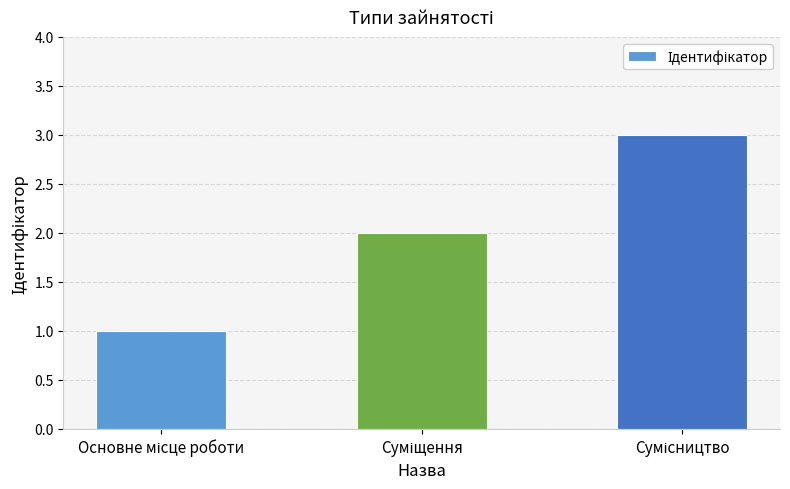

What is the maximum value shown in the chart?

3